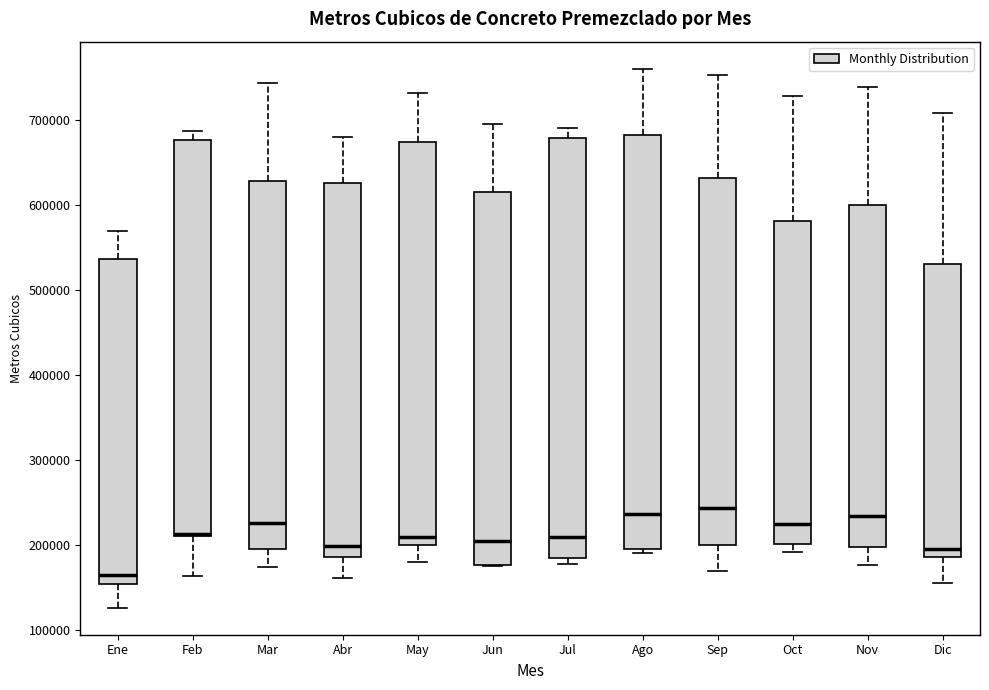

Reading left to right, transcribe this box plot: for each box, give where its median line is, the range the box spans, and where its two whiskers end, as read against the y-axis. The values are not printed on the chart, so give them approximately, as read against the axis.

Ene: median 160000, box 150000 to 540000, whiskers 130000 to 570000
Feb: median 210000 (drawn on the box's lower edge), box 210000 to 680000, whiskers 160000 to 690000
Mar: median 230000, box 200000 to 630000, whiskers 170000 to 740000
Abr: median 200000, box 190000 to 630000, whiskers 160000 to 680000
May: median 210000, box 200000 to 670000, whiskers 180000 to 730000
Jun: median 200000, box 180000 to 620000, whiskers 180000 to 700000
Jul: median 210000, box 180000 to 680000, whiskers 180000 (just below the box's lower edge) to 690000
Ago: median 240000, box 200000 to 680000, whiskers 190000 to 760000
Sep: median 240000, box 200000 to 630000, whiskers 170000 to 750000
Oct: median 220000, box 200000 to 580000, whiskers 190000 to 730000
Nov: median 230000, box 200000 to 600000, whiskers 180000 to 740000
Dic: median 200000, box 190000 to 530000, whiskers 160000 to 710000